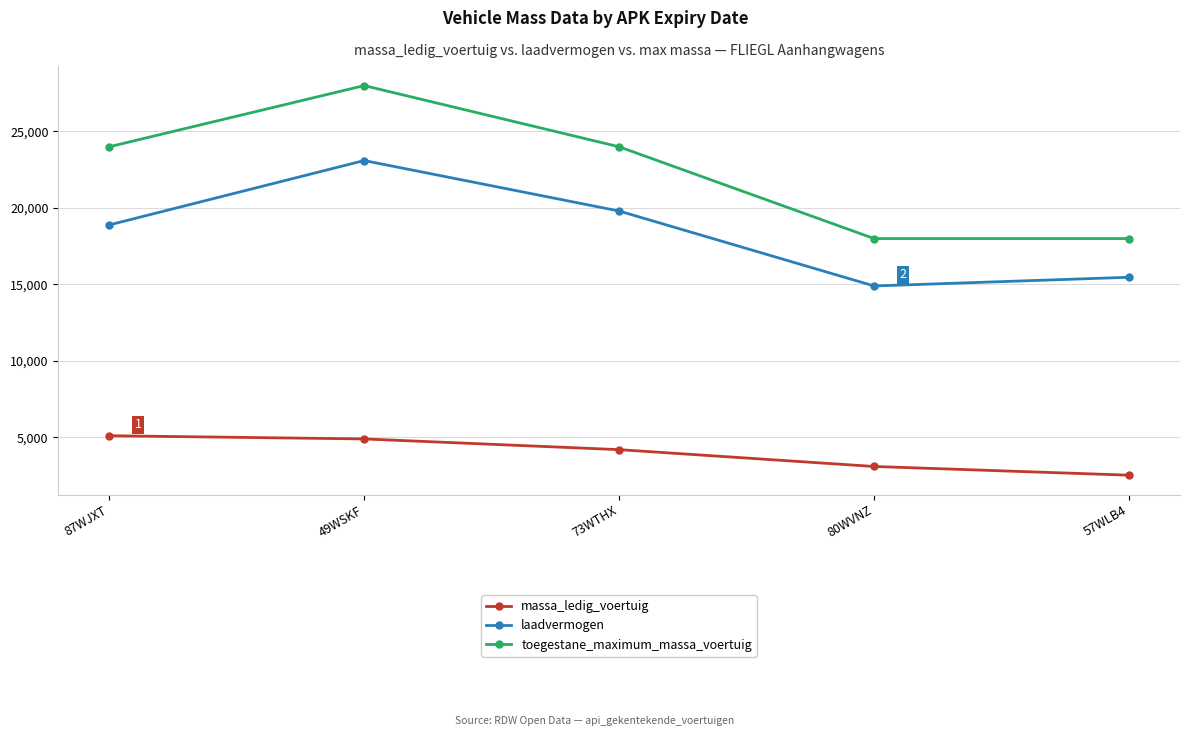

Which series changed the most between 49WSKF and 80WVNZ?

toegestane_maximum_massa_voertuig